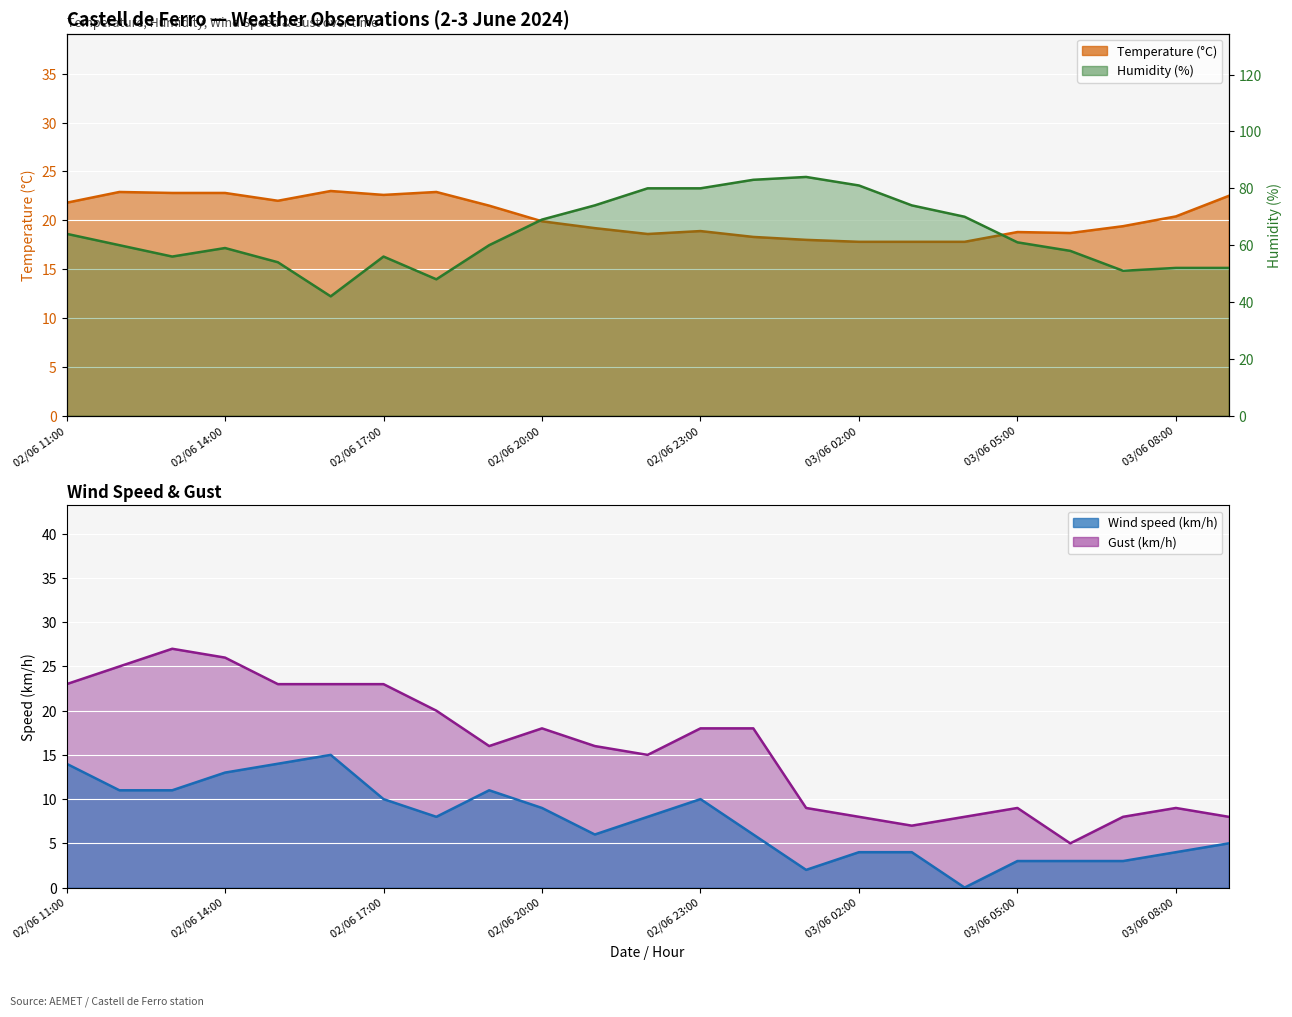

Which series has the largest total across all categories?

Humidity (%)